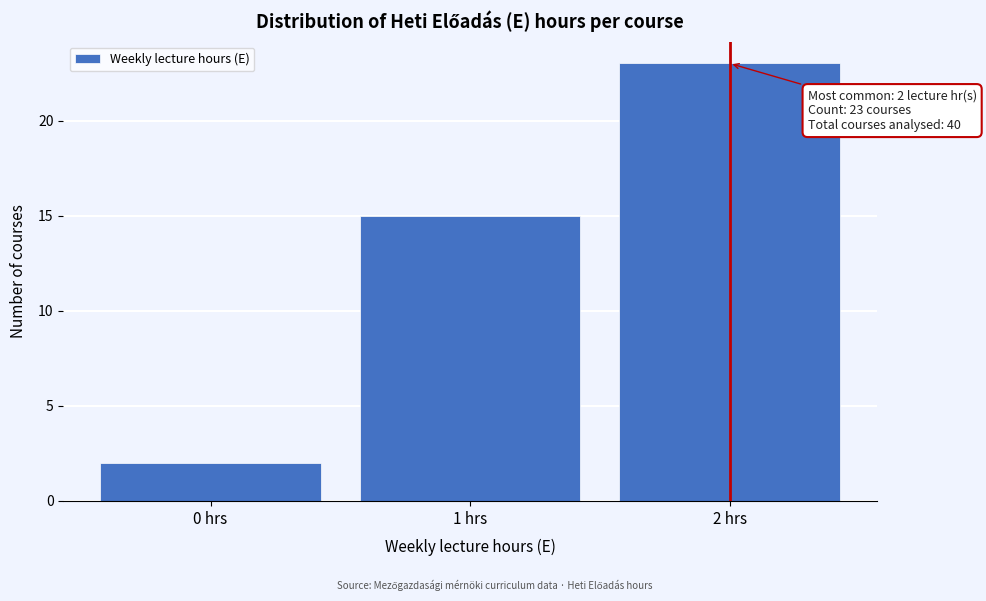

Which range on the x-axis has the tallest bar?

1.5 to 2.5